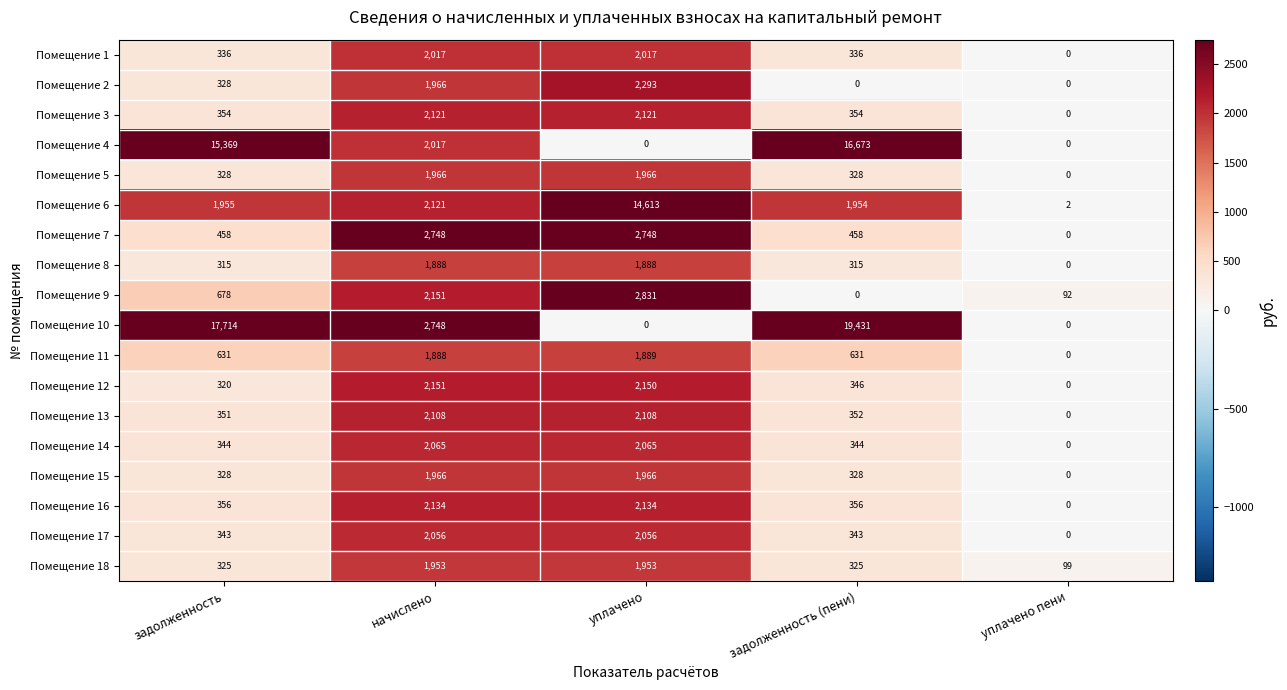

Is it true that Помещение 6 equals 4 at уплачено пени?

False